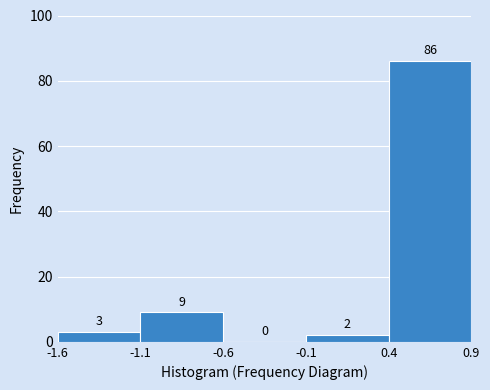

Reading left to right, transcribe this chart: for each bar, give the range it covers on the x-axis and its height.

-1.6 to -1.1: 3
-1.1 to -0.6: 9
-0.6 to -0.1: 0
-0.1 to 0.4: 2
0.4 to 0.9: 86